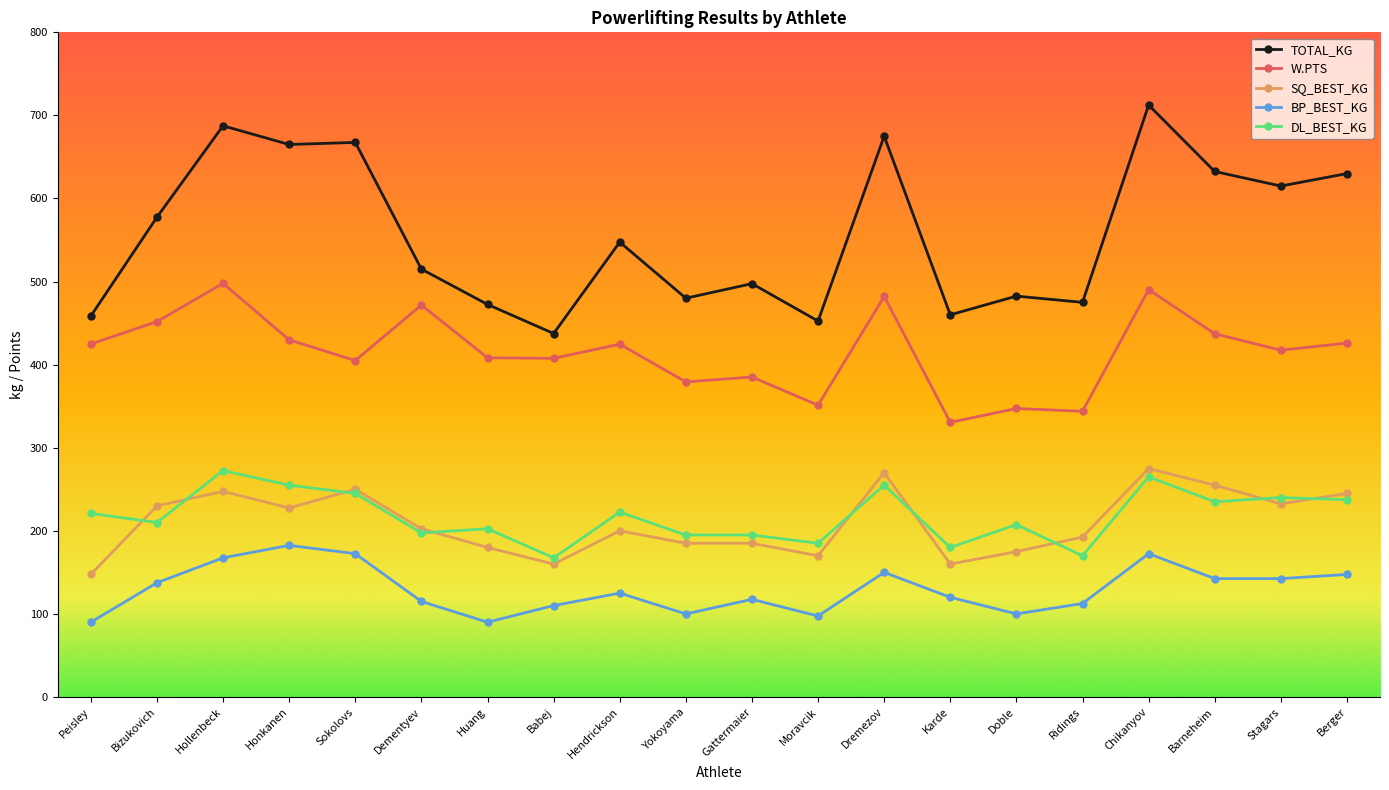

Is it true that SQ_BEST_KG equals 157.2 at Honkanen?

False